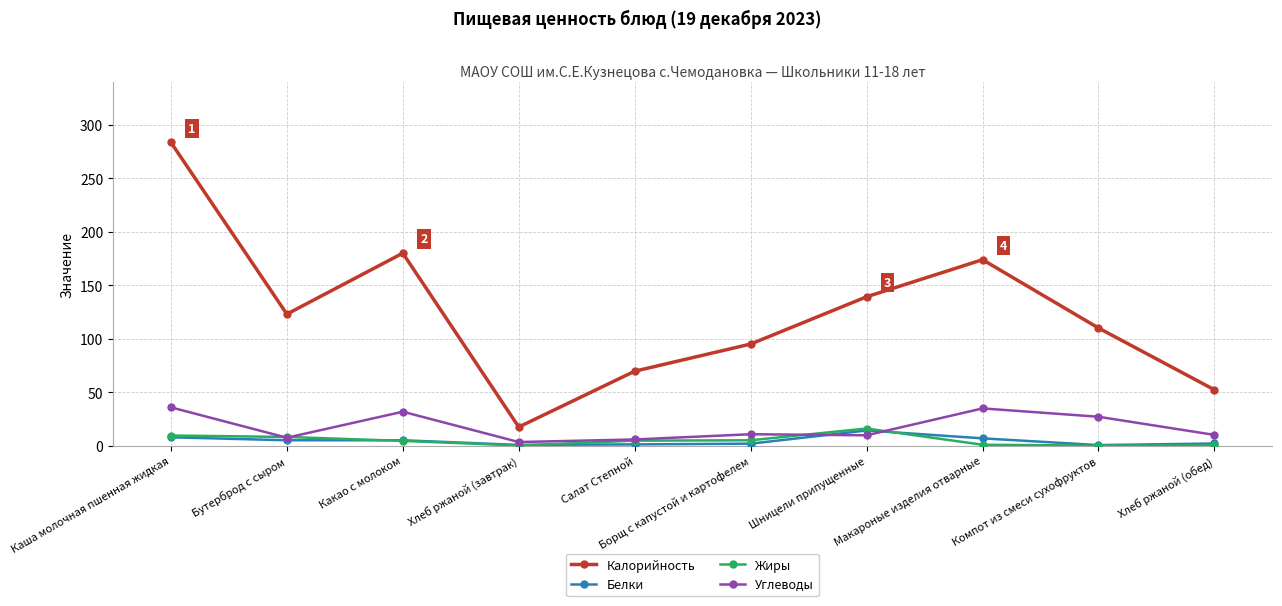

How many interior local peaks does the Калорийность series have?

2